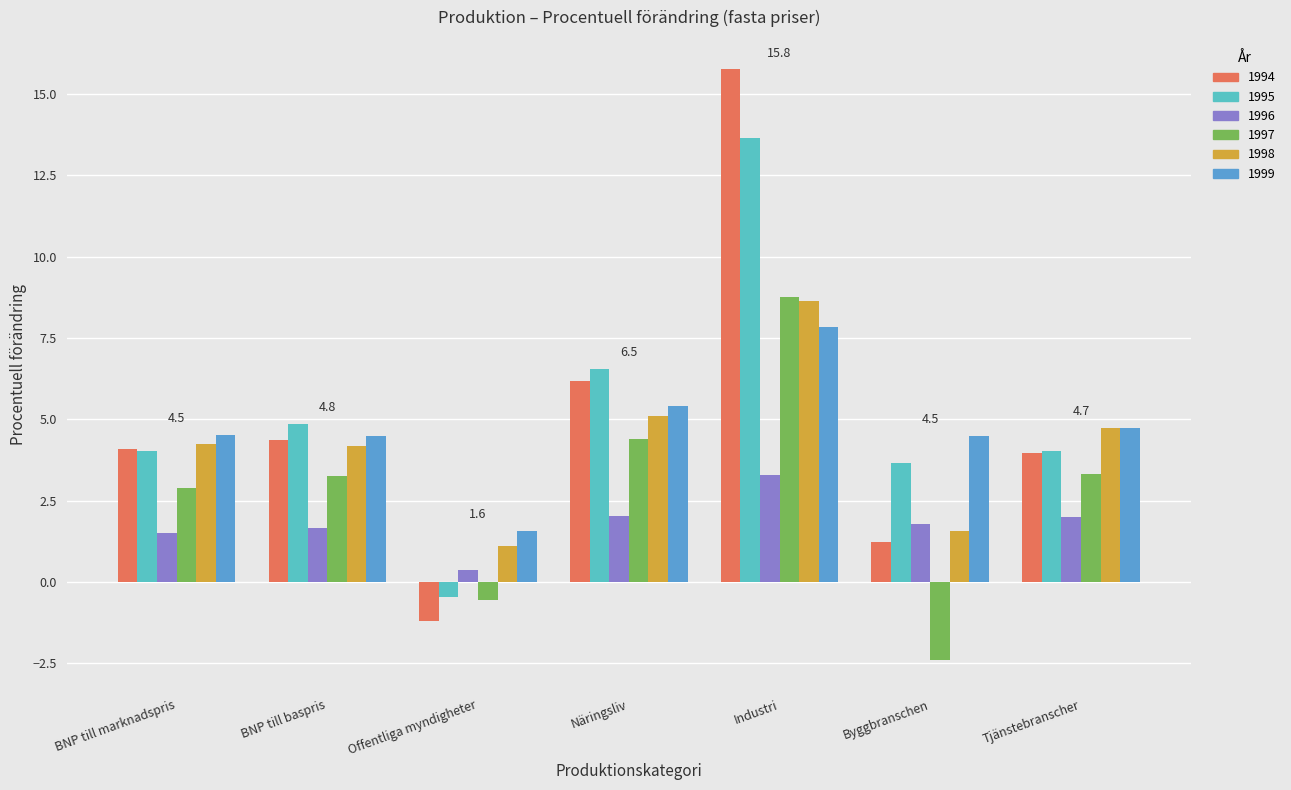

Reading left to right, transcribe all the data shown in this chart.

1994: BNP till marknadspris=4.1	BNP till baspris=4.4	Offentliga myndigheter=-1.2	Näringsliv=6.2	Industri=15.8	Byggbranschen=1.2	Tjänstebranscher=4.0
1995: BNP till marknadspris=4.0	BNP till baspris=4.8	Offentliga myndigheter=-0.5	Näringsliv=6.5	Industri=13.6	Byggbranschen=3.7	Tjänstebranscher=4.0
1996: BNP till marknadspris=1.5	BNP till baspris=1.7	Offentliga myndigheter=0.4	Näringsliv=2.0	Industri=3.3	Byggbranschen=1.8	Tjänstebranscher=2.0
1997: BNP till marknadspris=2.9	BNP till baspris=3.3	Offentliga myndigheter=-0.6	Näringsliv=4.4	Industri=8.8	Byggbranschen=-2.4	Tjänstebranscher=3.3
1998: BNP till marknadspris=4.2	BNP till baspris=4.2	Offentliga myndigheter=1.1	Näringsliv=5.1	Industri=8.6	Byggbranschen=1.6	Tjänstebranscher=4.7
1999: BNP till marknadspris=4.5	BNP till baspris=4.5	Offentliga myndigheter=1.6	Näringsliv=5.4	Industri=7.9	Byggbranschen=4.5	Tjänstebranscher=4.7